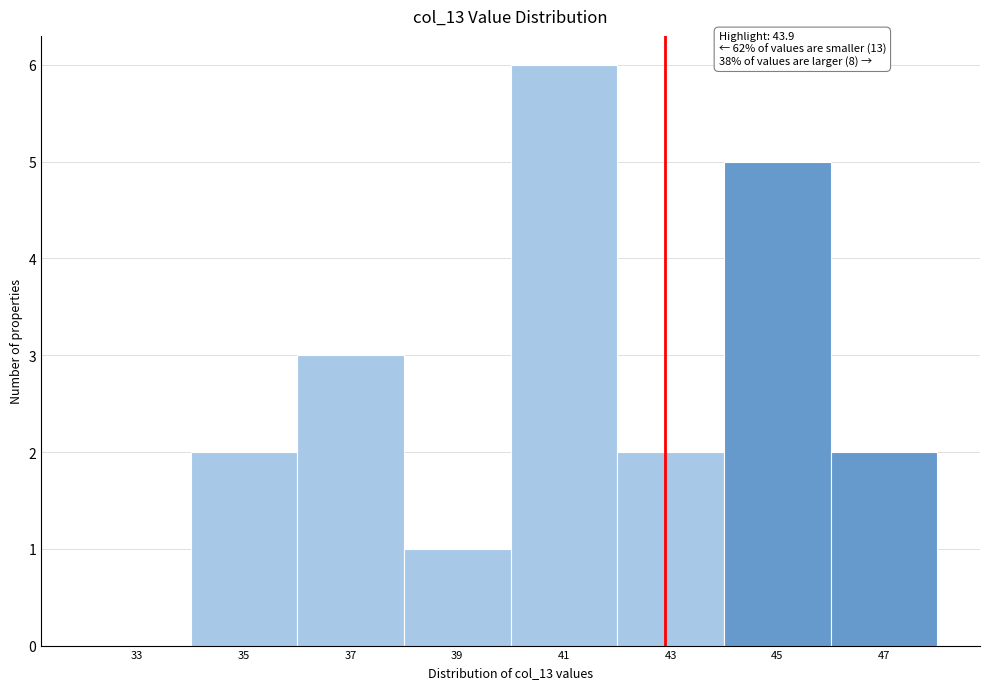

Reading right to left, list all the values displayed in this chart.

47=2	45=5	43=2	41=6	39=1	37=3	35=2	33=0